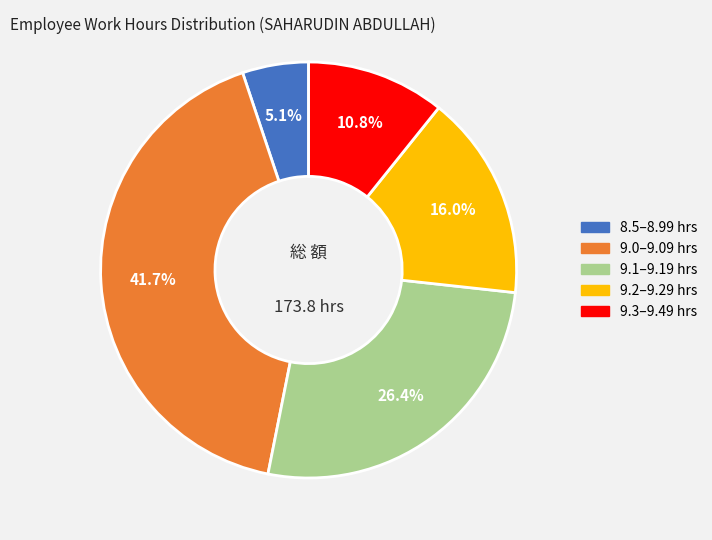

Does any single category account for the majority?

No